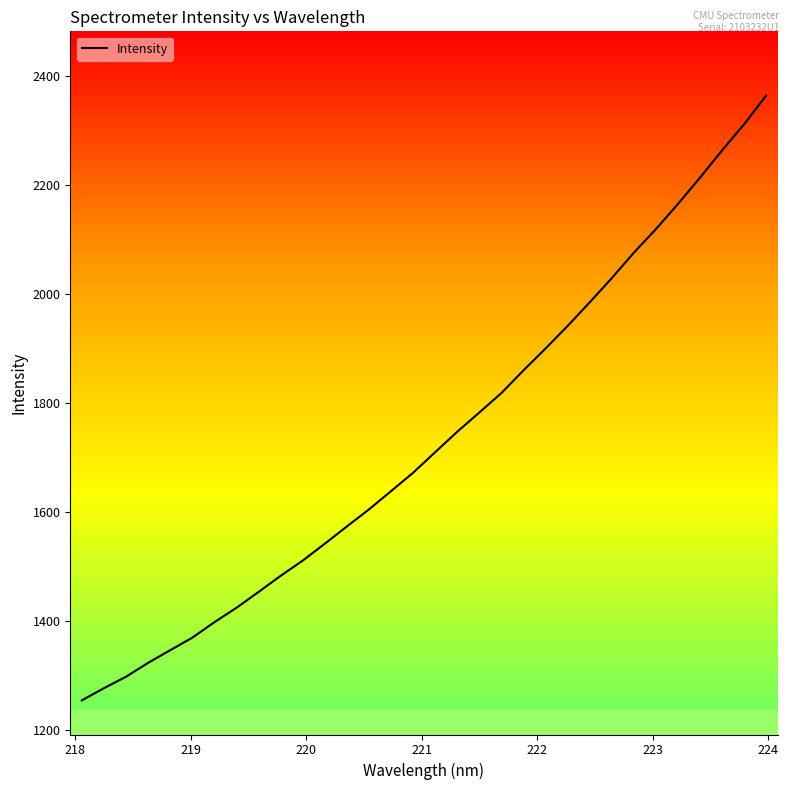

What is the maximum value shown in the chart?

2364.6